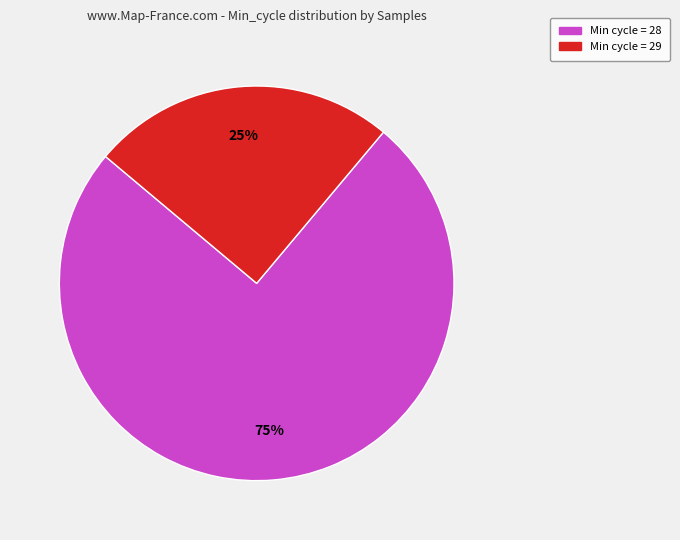

Rank the categories by value from lowest to highest.

Min cycle = 29, Min cycle = 28